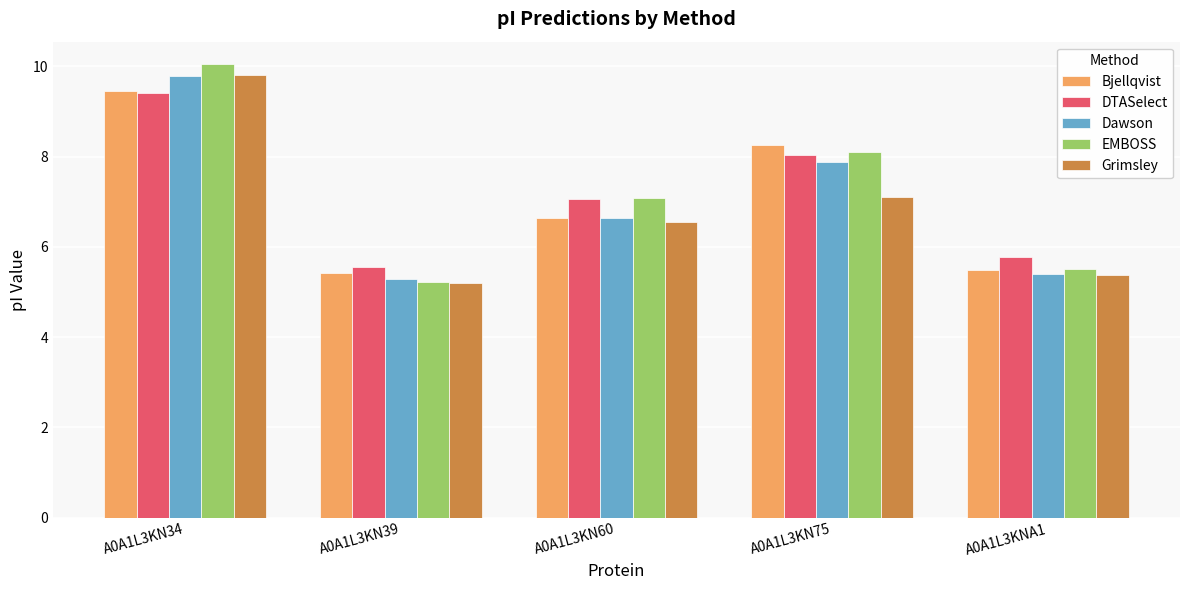

Are the bars horizontal?

No